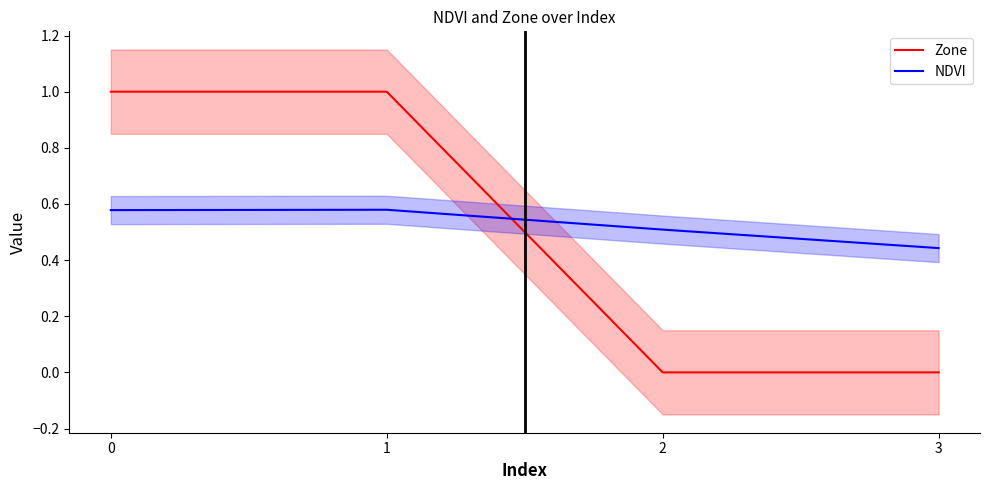

Reading left to right, extract all data points from this chart.

Zone: 0=1.0	1=1.0	2=0.0	3=0.0
NDVI: 0=0.6	1=0.6	2=0.5	3=0.4